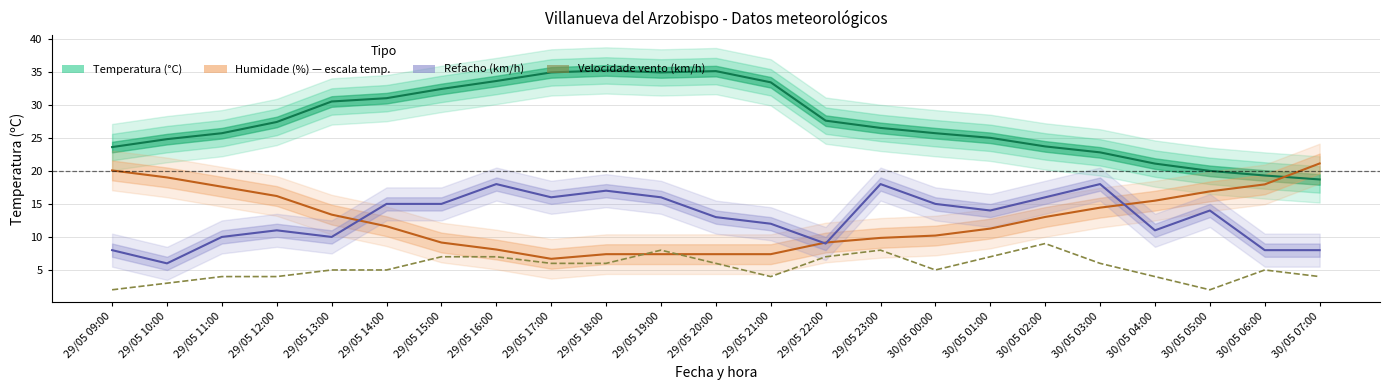

What is the value of the Velocidade vento (km/h) point at the 21st from the left?

2.0